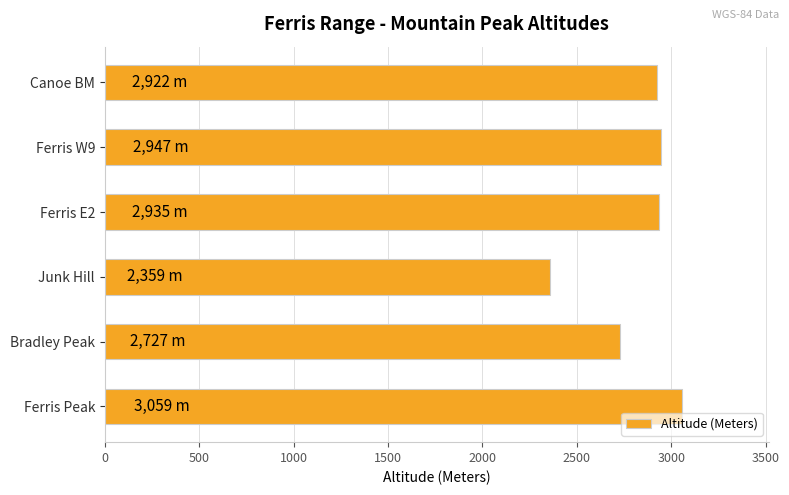

Are the bars grouped side by side (vs. stacked)?

No